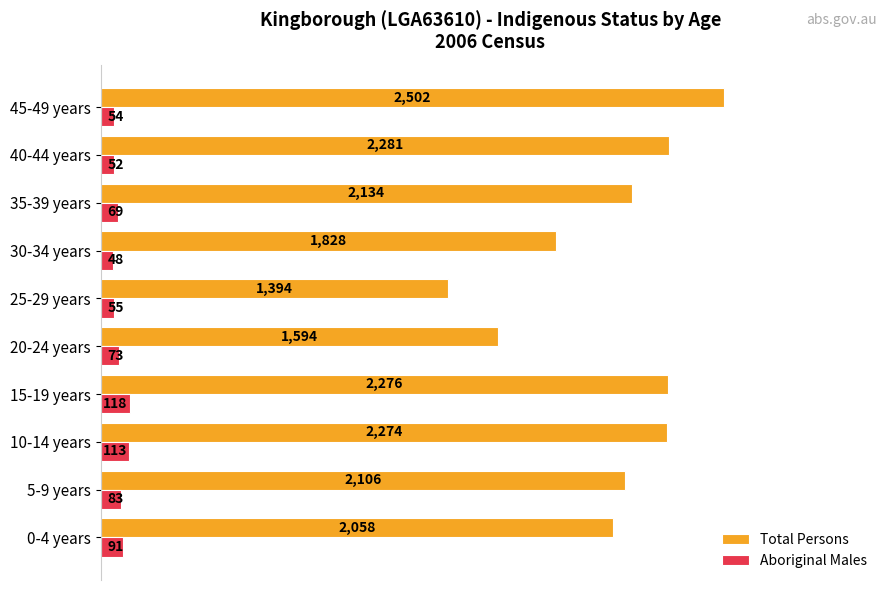

True or false: Total Persons has a value of 4078 at 45-49 years.

False